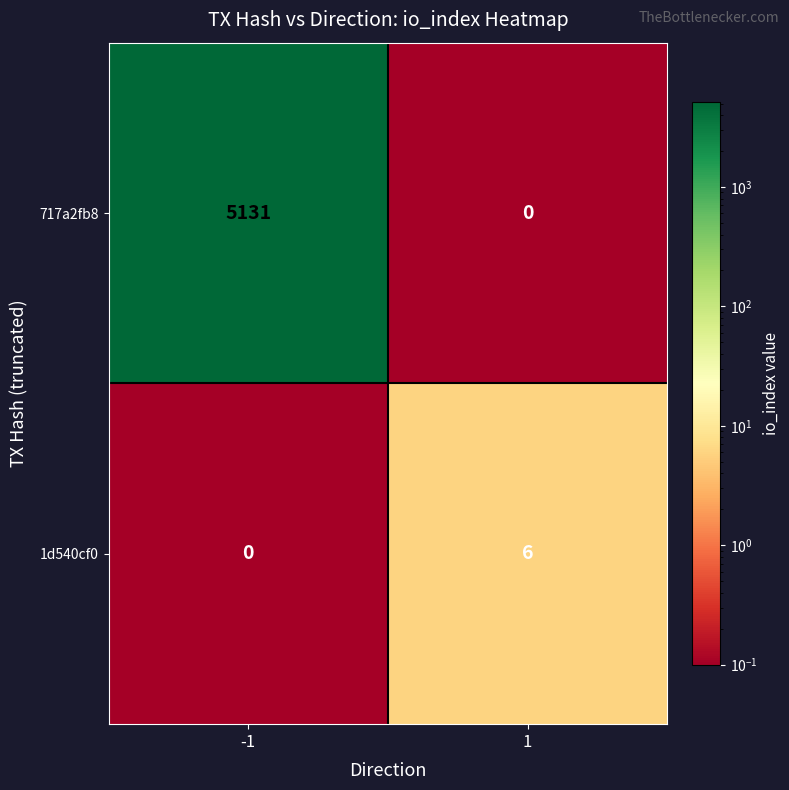

How many series are shown in this chart?

2